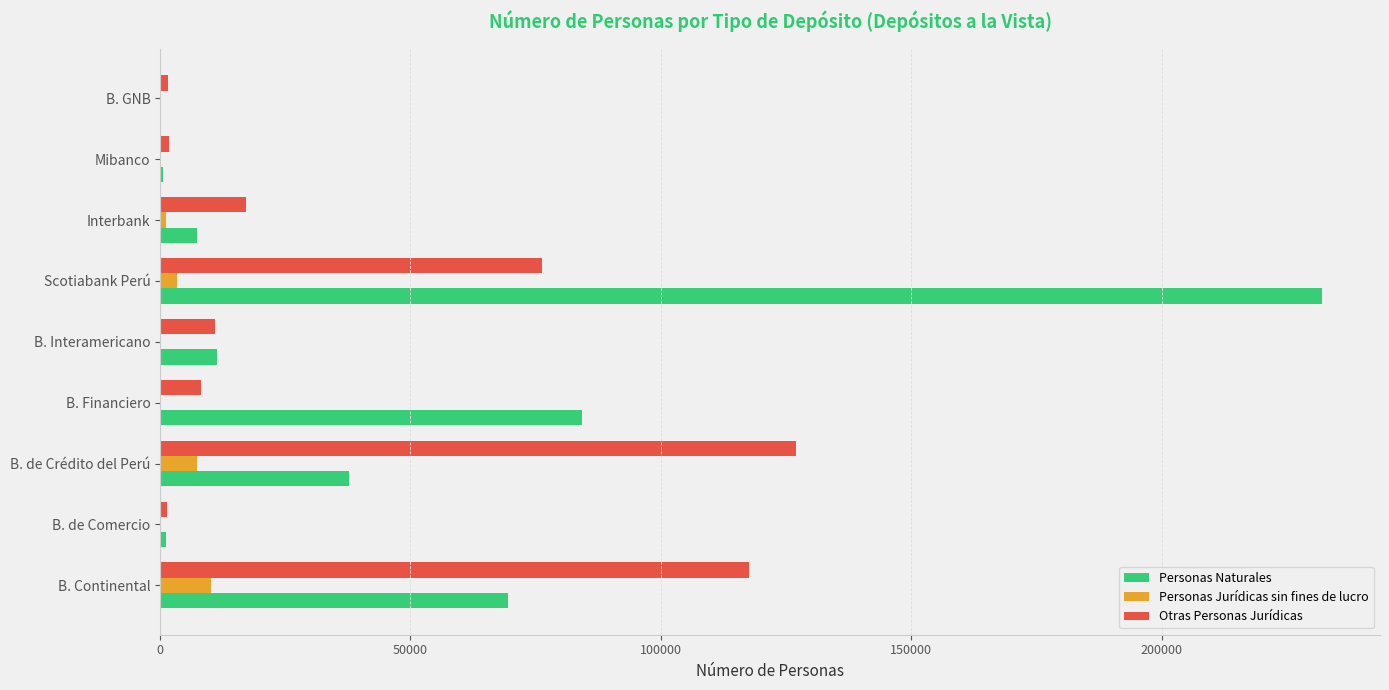

Which series changed the most between B. de Crédito del Perú and Interbank?

Otras Personas Jurídicas